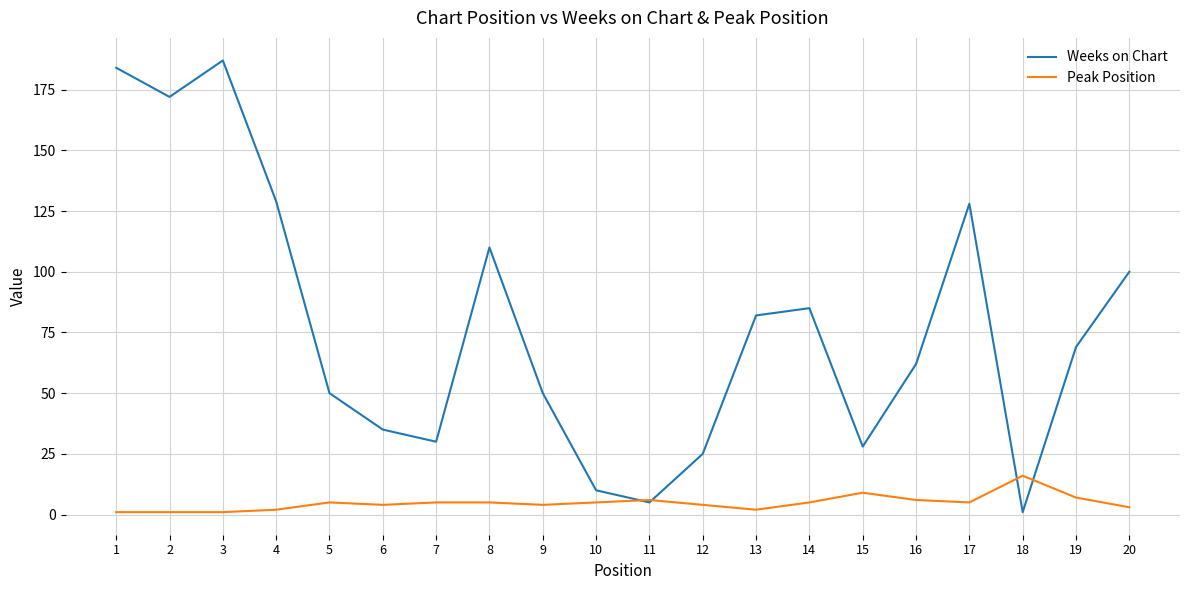

What is the maximum value shown in the chart?

187